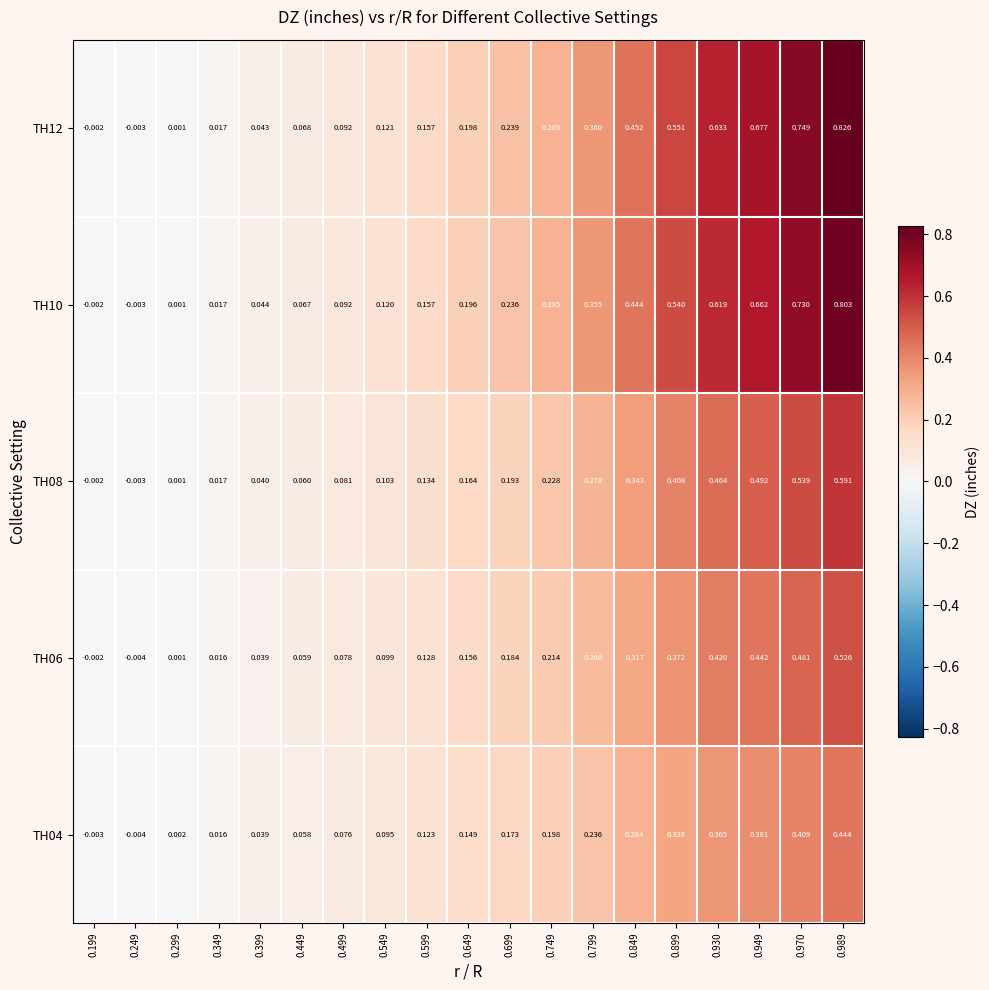

How many values in the TH10 series exceed 0?

17